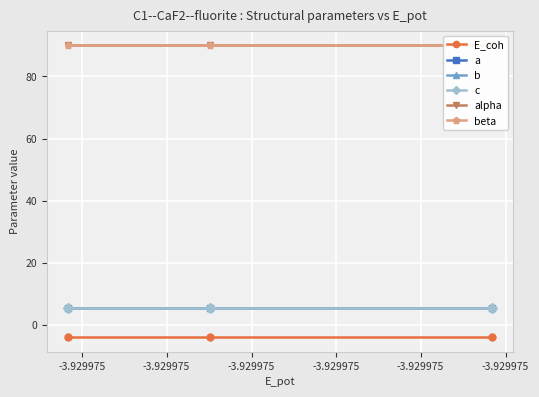

Read the alpha value at -3.929975.

90.0